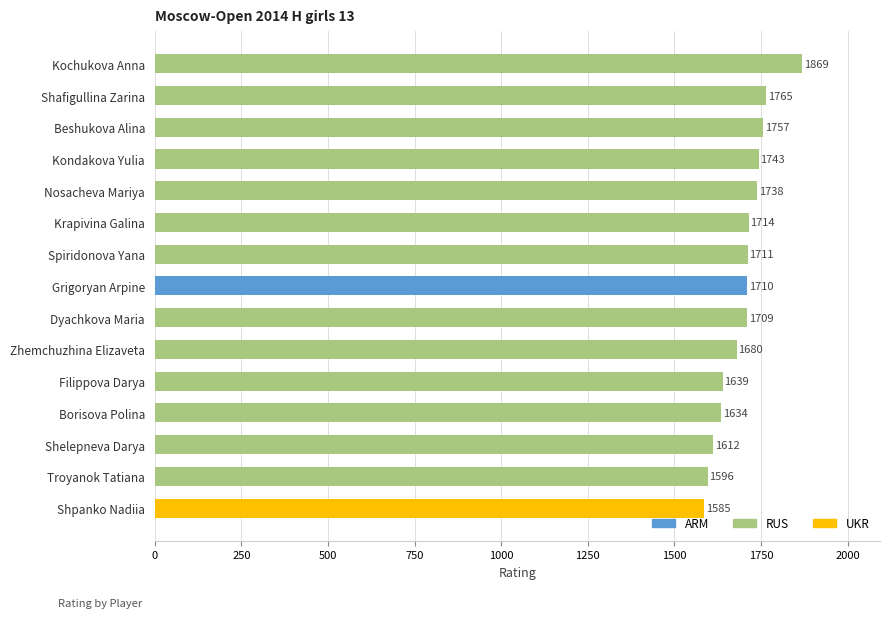

The value at Spiridonova Yana is 1711. True or false?

True